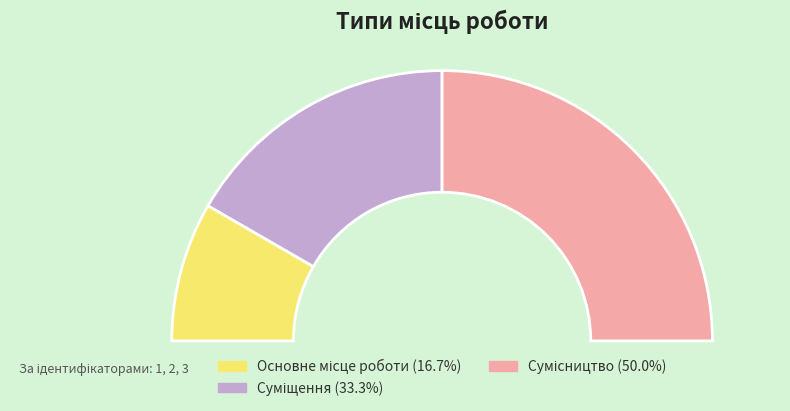

To the nearest percent, what percentage of the pie is Суміщення?

33%